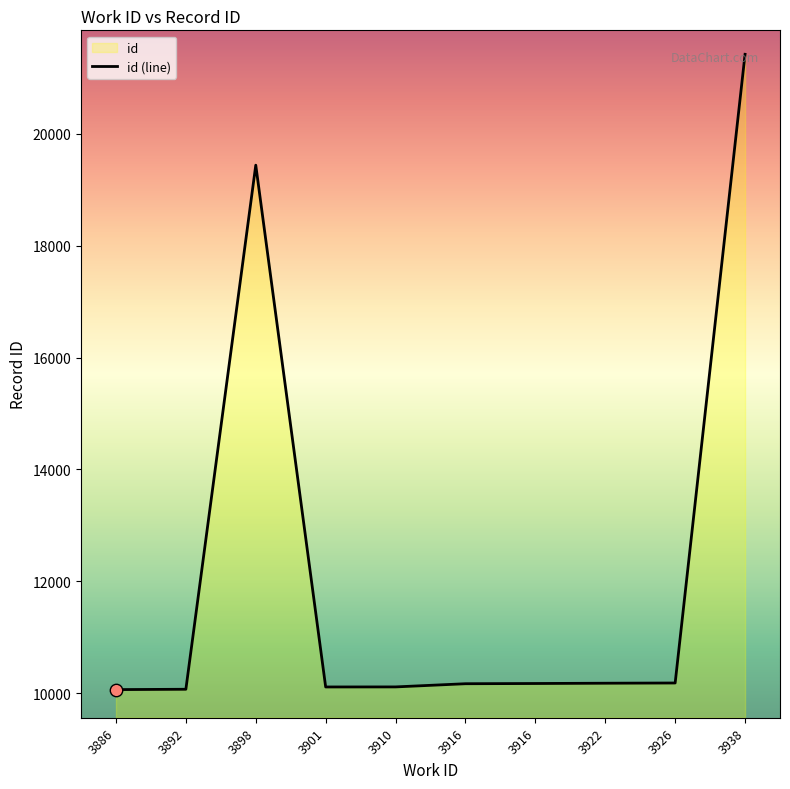

Which has a higher value, 3926 or 3901?

3926